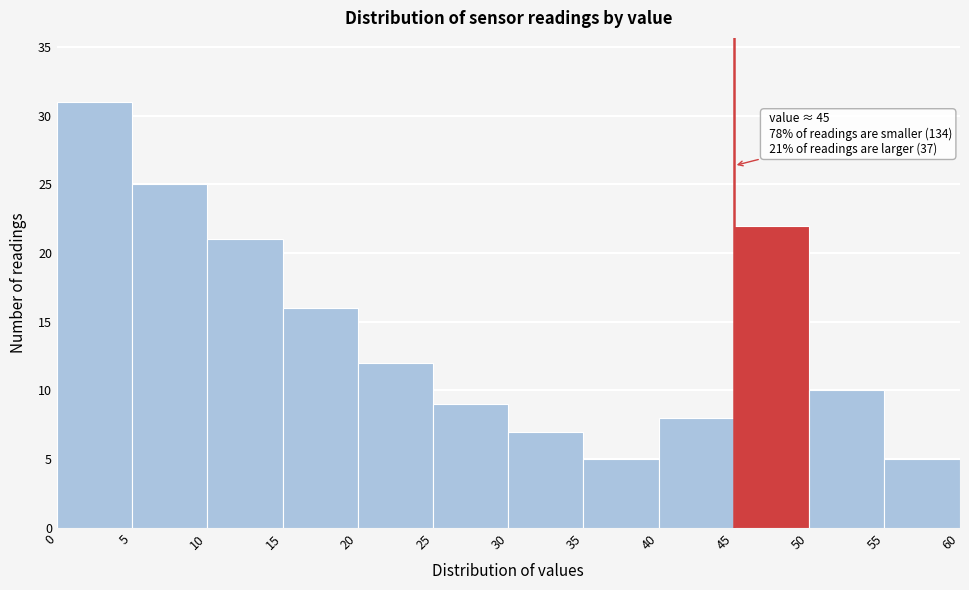

Which range on the x-axis has the tallest bar?

0 to 5